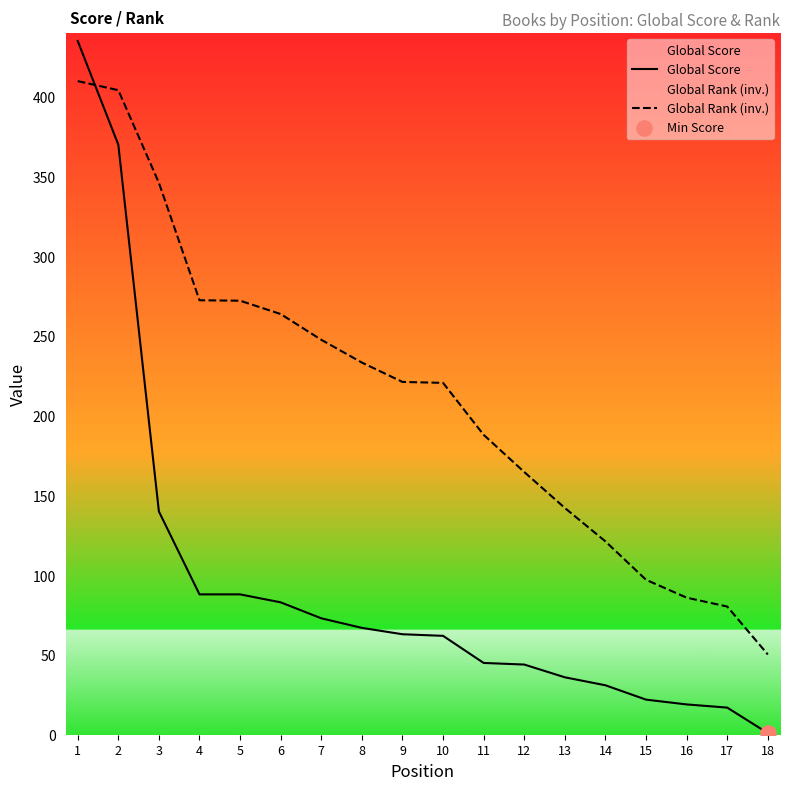

Which series reaches the maximum Y coordinate?

Global Score